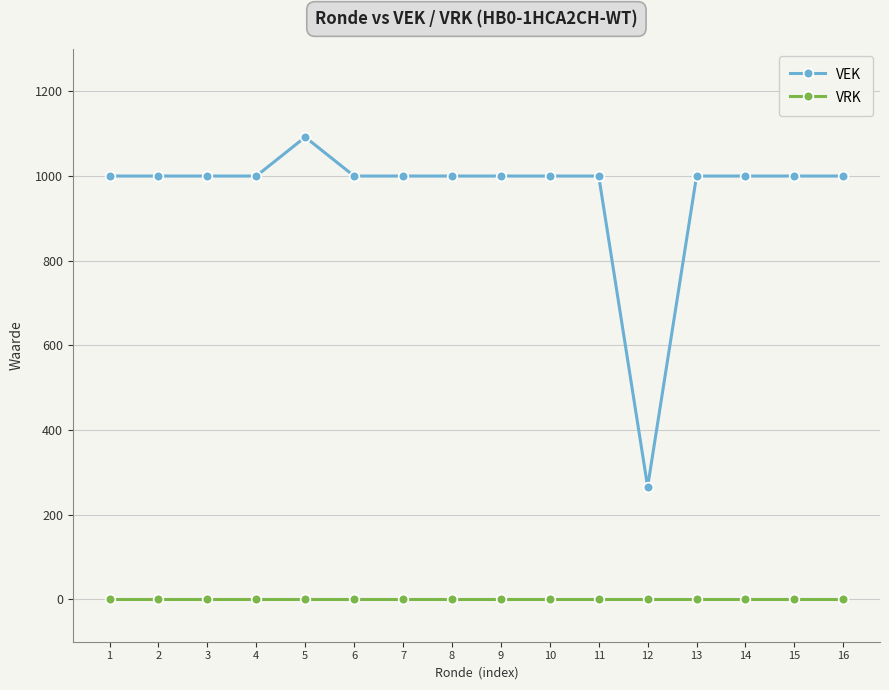

Is it true that VRK equals 0 at 8?

True